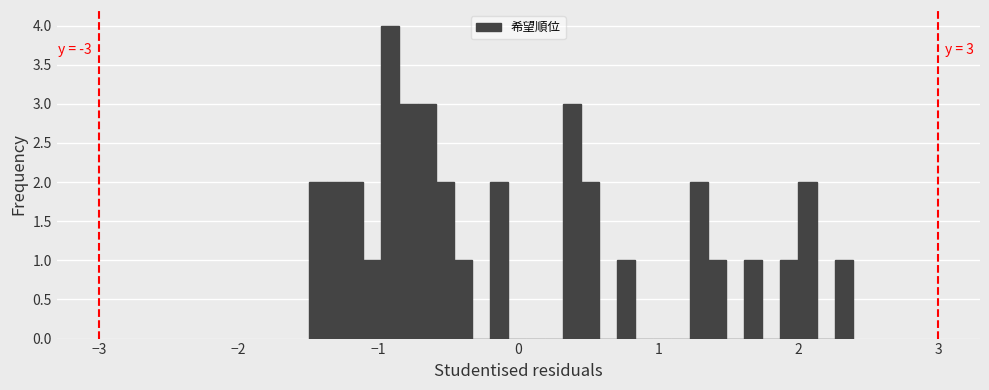

Read against the x-axis, roughly where is the centre of the tallest bar?

-0.9